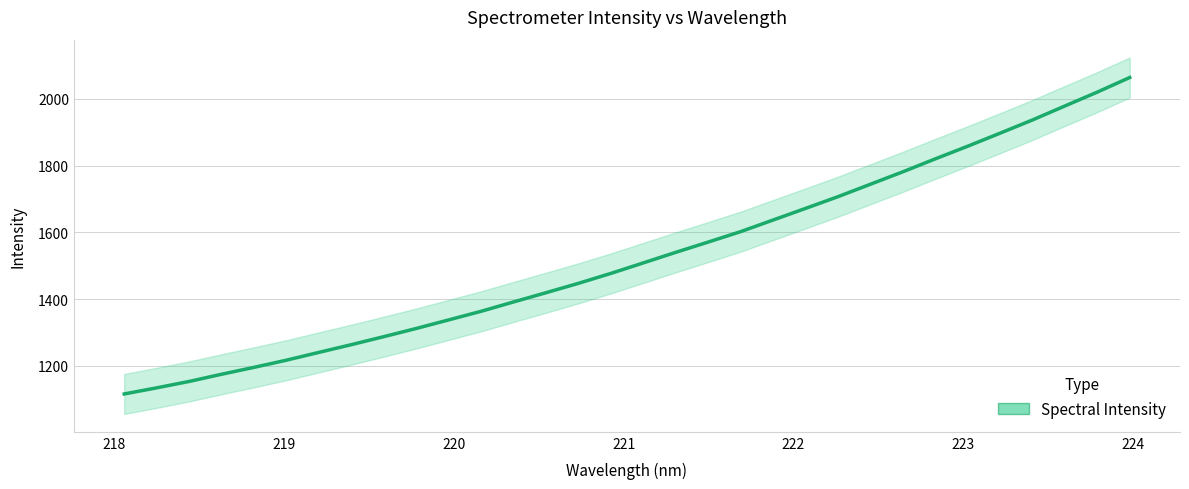

True or false: the data shows 414.3 at 12.

False